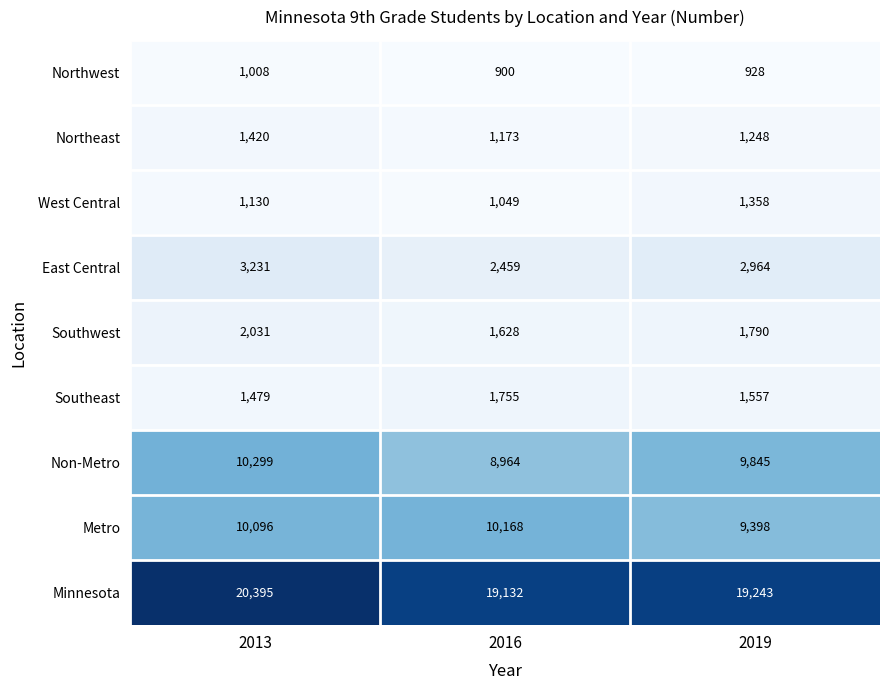

What is the difference between the maximum and second lowest values in the Minnesota series?

1152